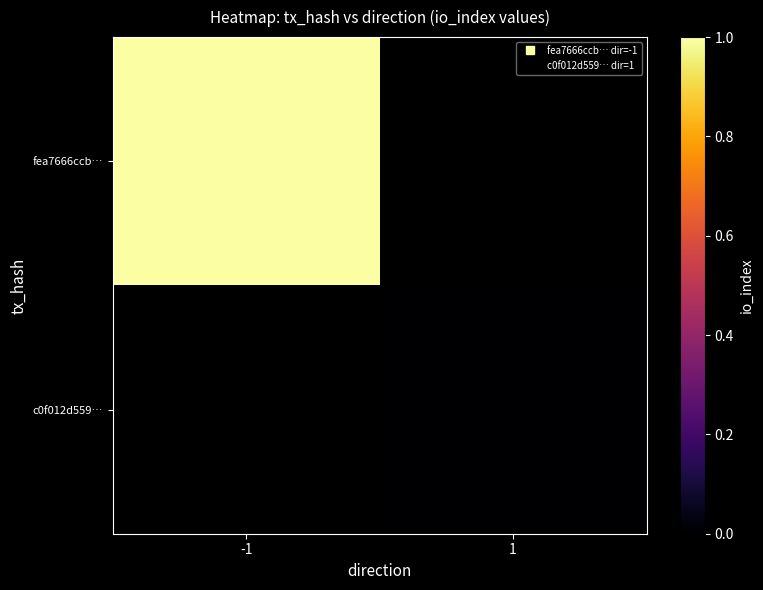

Read the fea7666ccb… value at -1.

1.0